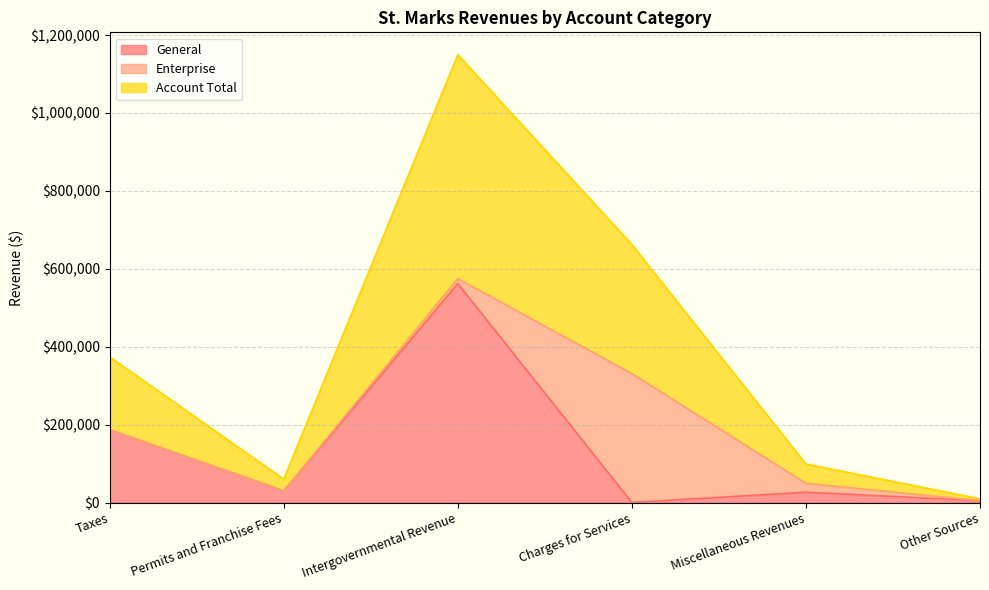

At which category is the sum across all series the highest?

Intergovernmental Revenue